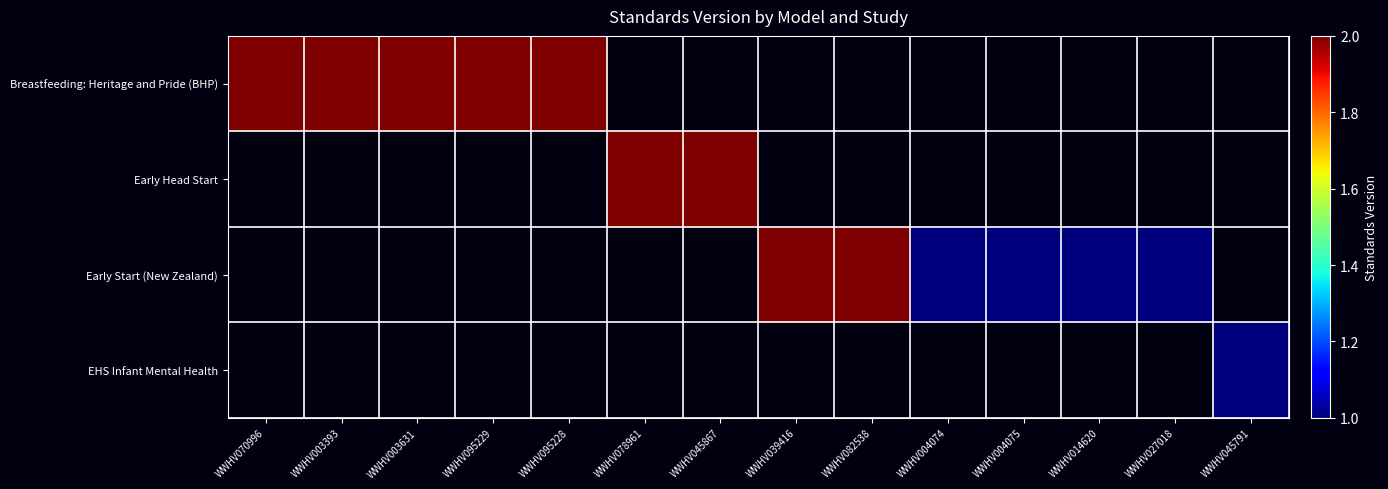

At which label does Breastfeeding: Heritage and Pride (BHP) reach its minimum?

WWHV070996